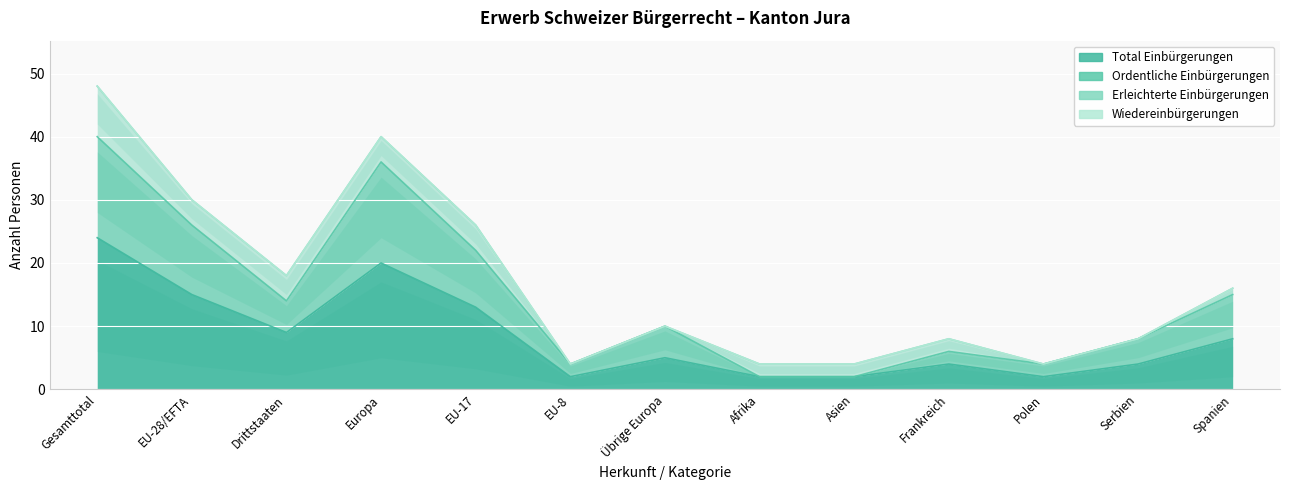

What is the sum of the Ordentliche Einbürgerungen values at Europa and Übrige Europa?

46